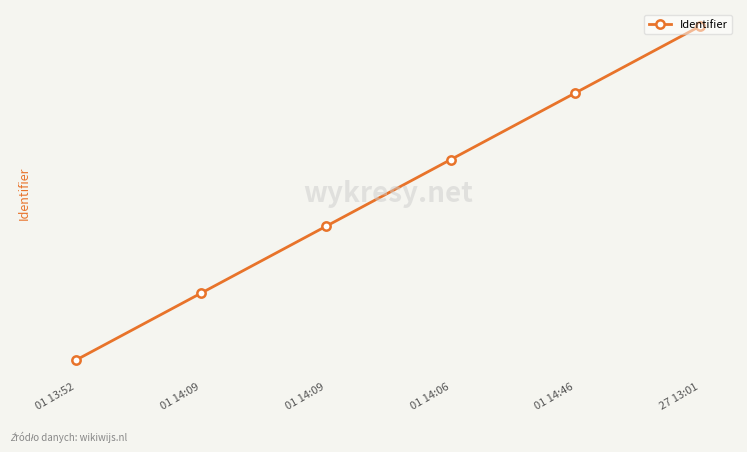

What is the difference between the maximum and minimum values?

5